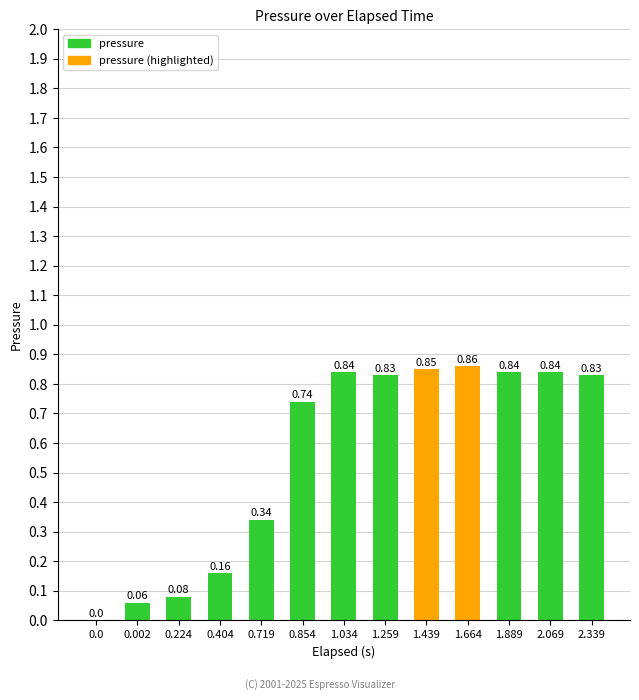

What is the change in value from 0.0 to 0.854?

+0.7